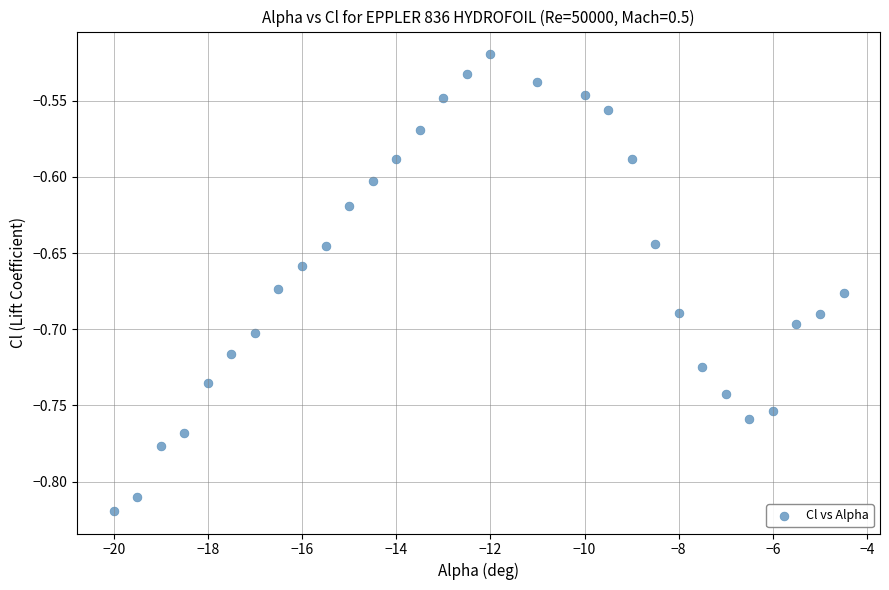

What is the range of Y values (max minus min)?

0.3